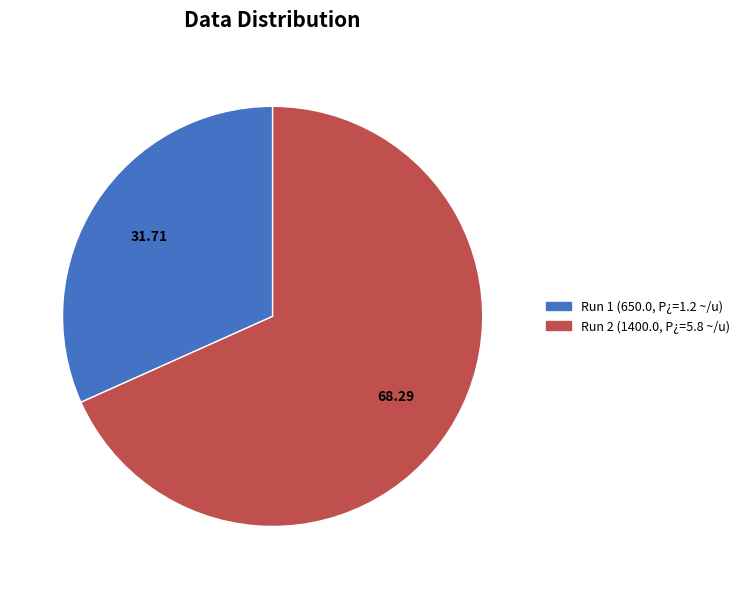

Is there any slice that represents more than half of the pie?

Yes